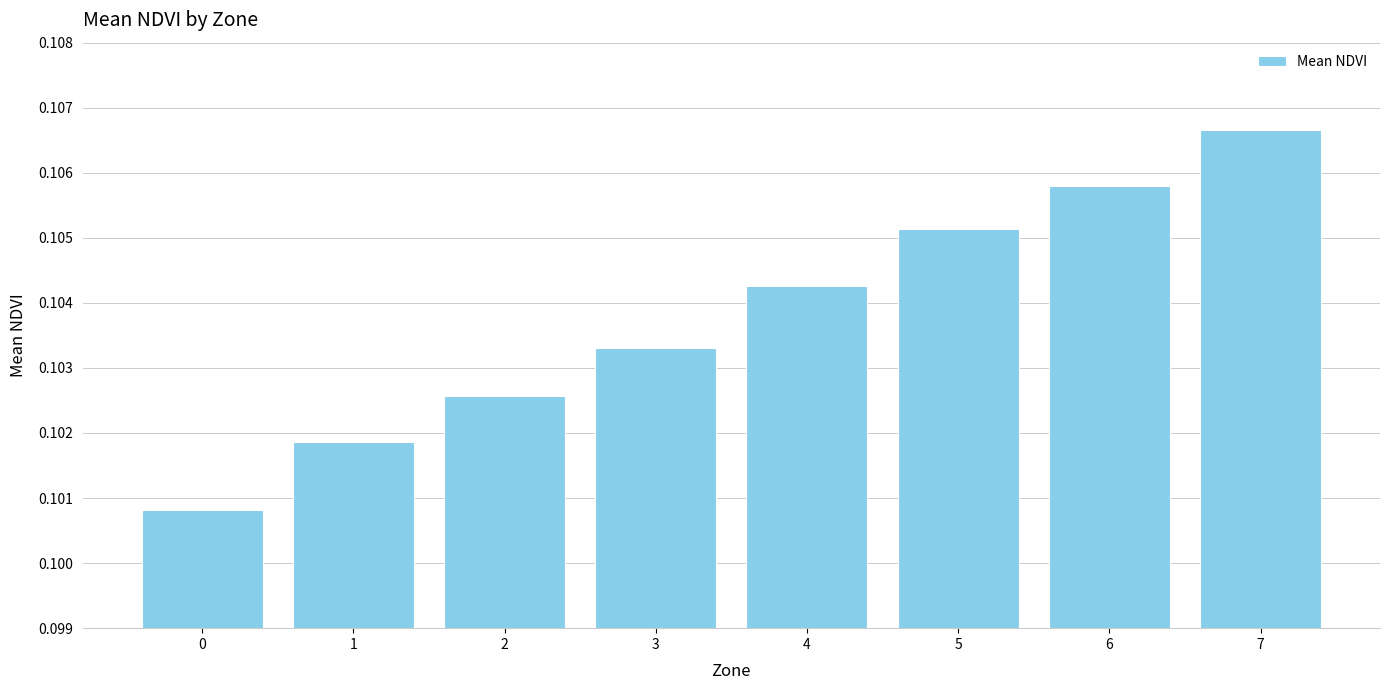

Which label corresponds to the largest value in the chart?

7